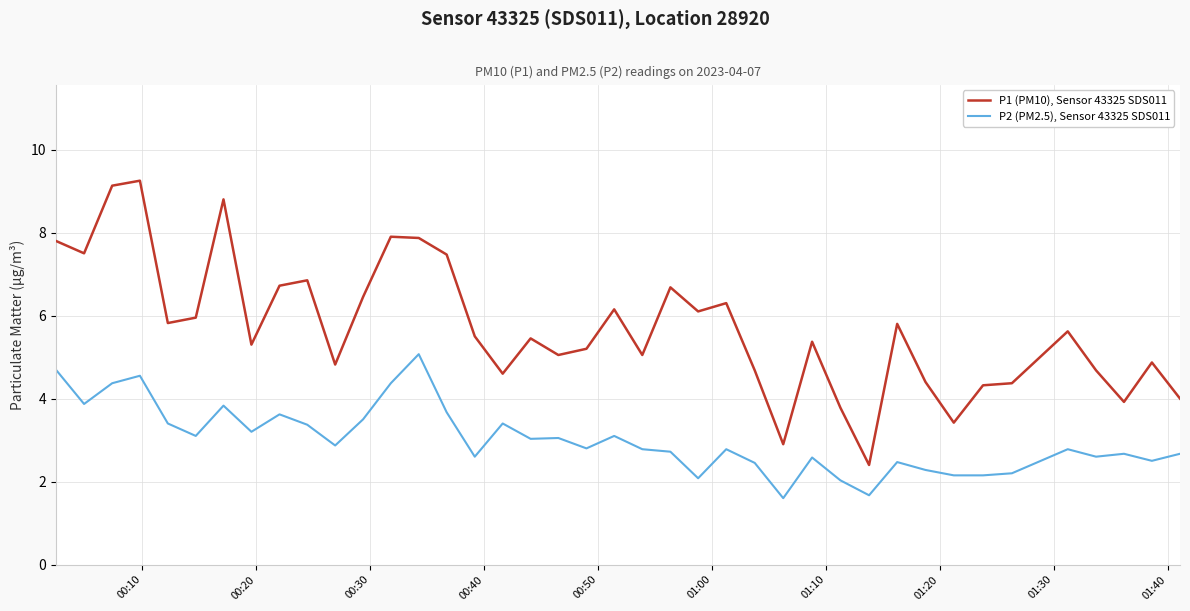

Which series has the widest spread of values?

P1 (PM10), Sensor 43325 SDS011